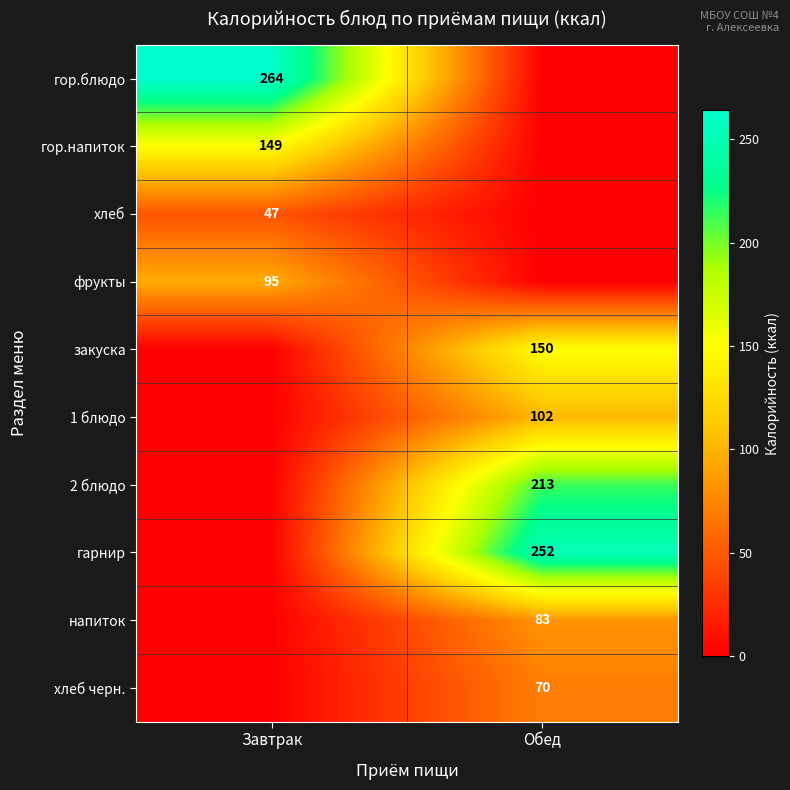

Is the value of гор.блюдо at Завтрак greater than the value of хлеб at Завтрак?

Yes